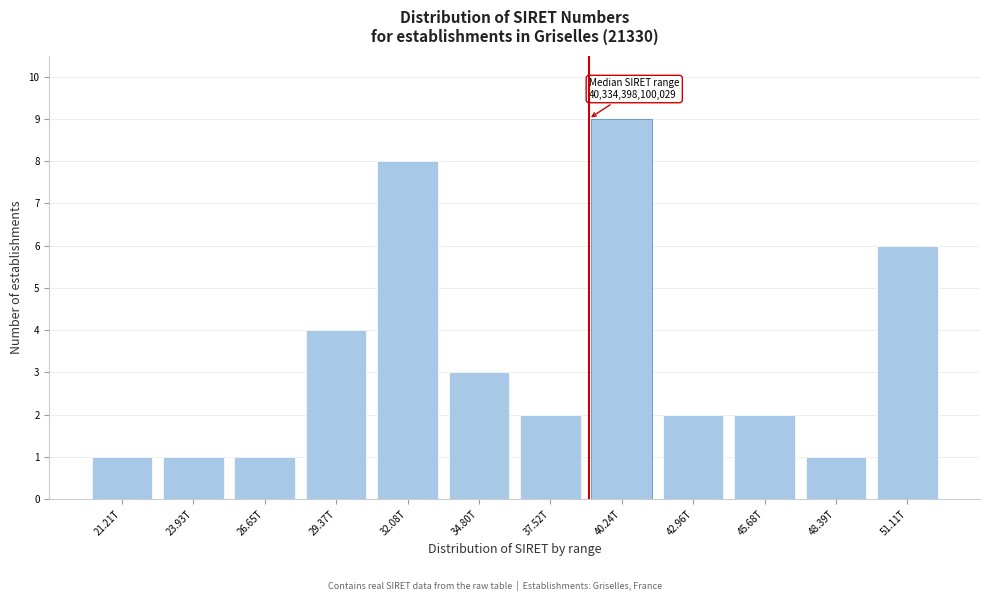

Reading left to right, transcribe all the data shown in this chart.

1	1	1	4	8	3	2	9	2	2	1	6